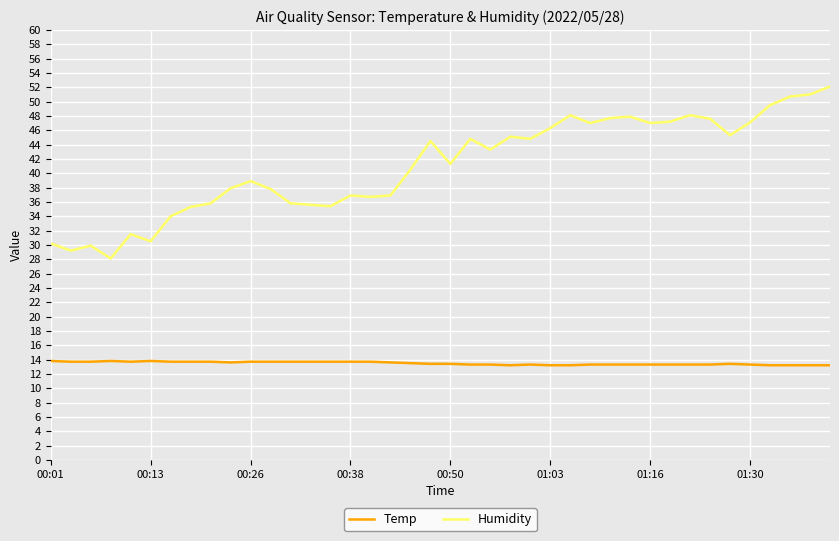

Which series has the largest total across all categories?

Humidity